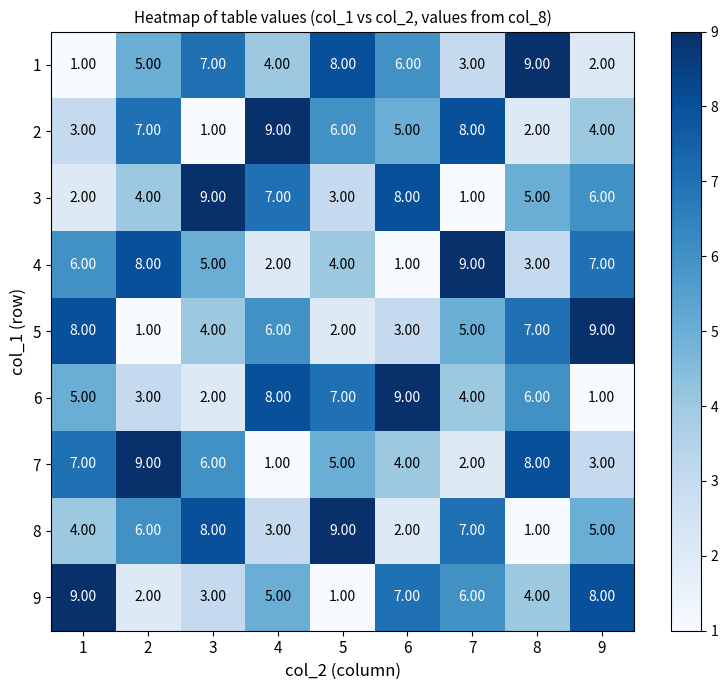

What is the difference between the highest and lowest values at 9?

8